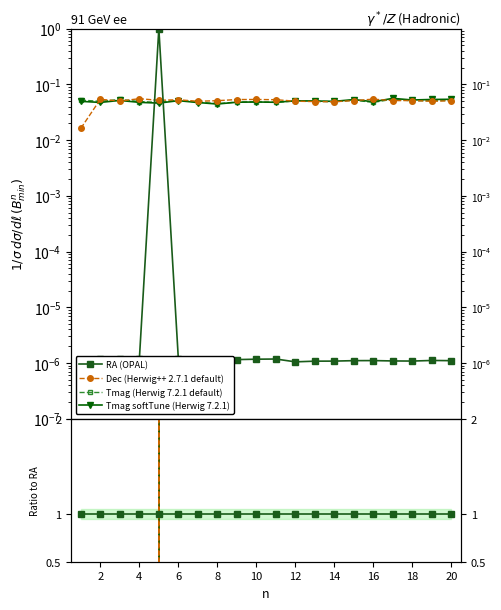

How many interior local peaks does the Tmag series have?

6